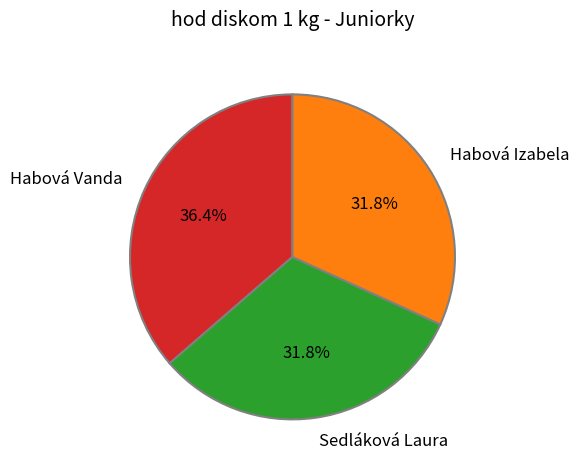

Is it true that Habová Izabela is 42% of the pie?

False